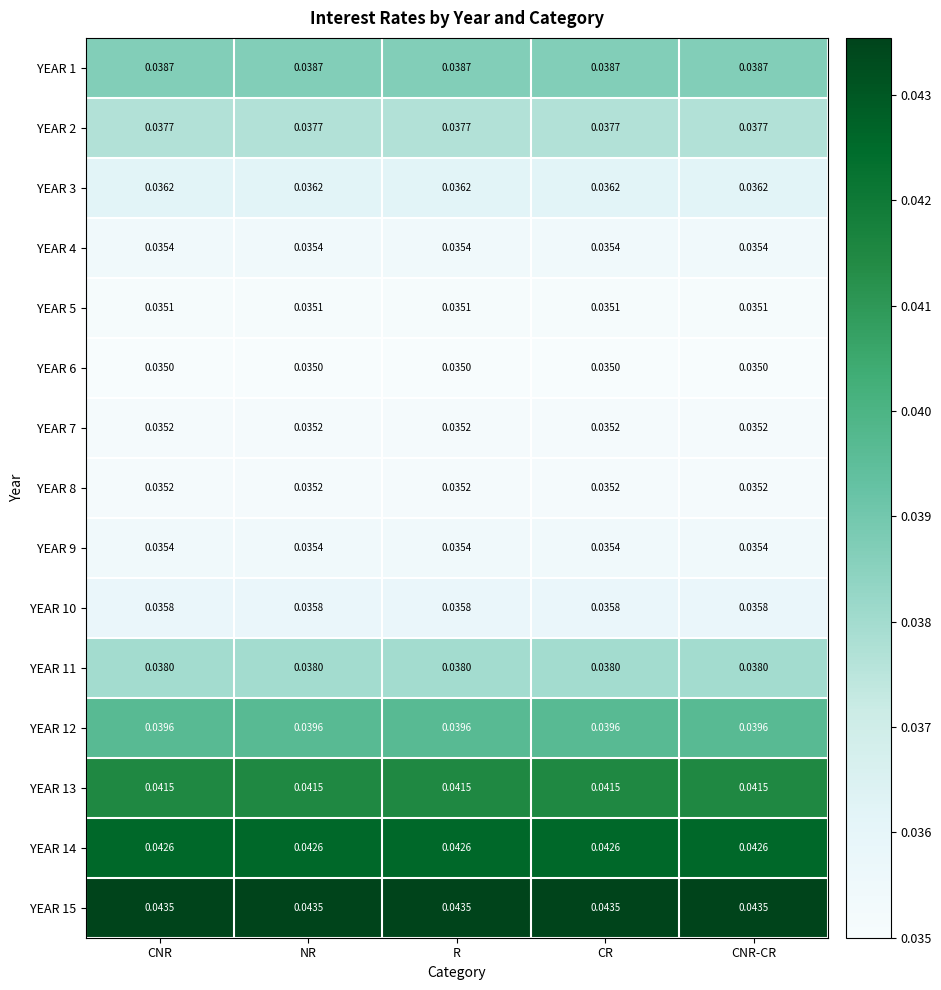

What is the total value across all series at NR?

0.6